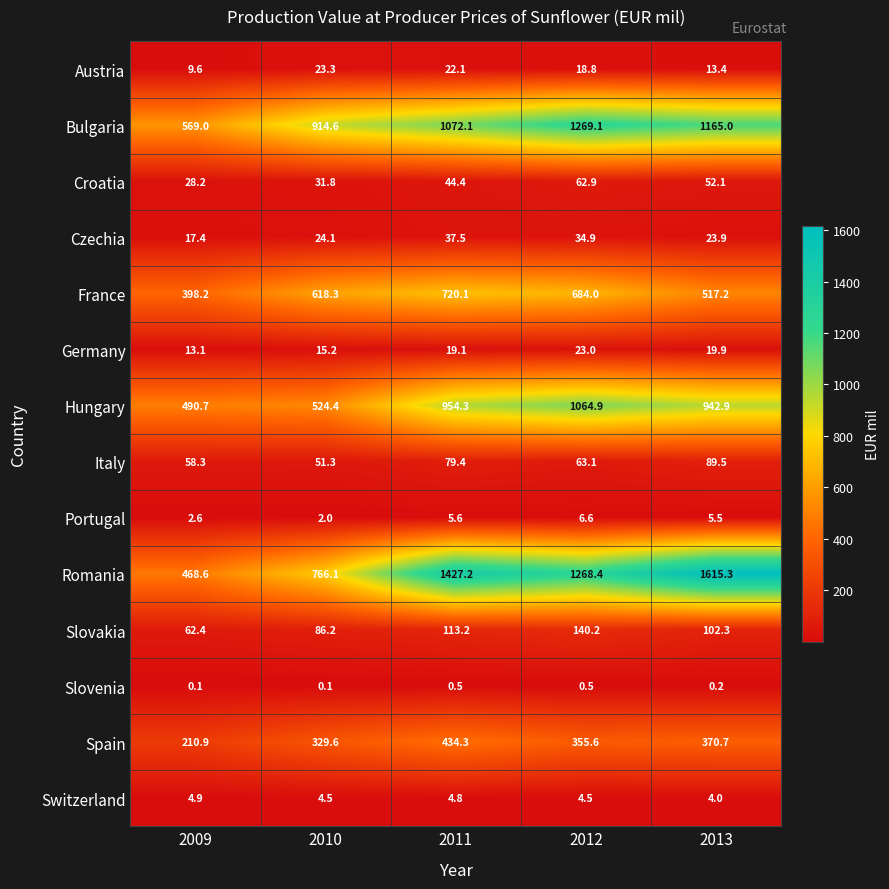

What is the difference between the highest and lowest values at 2013?

1615.1